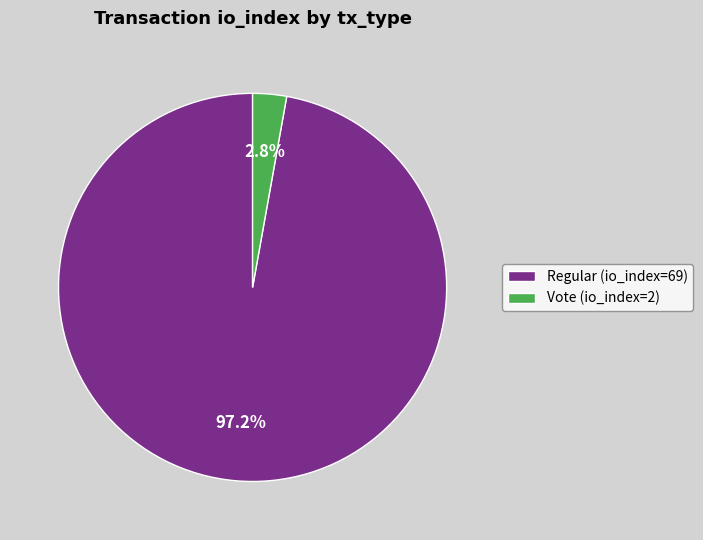

Which category has the smallest portion of the pie?

Vote (io_index=2)